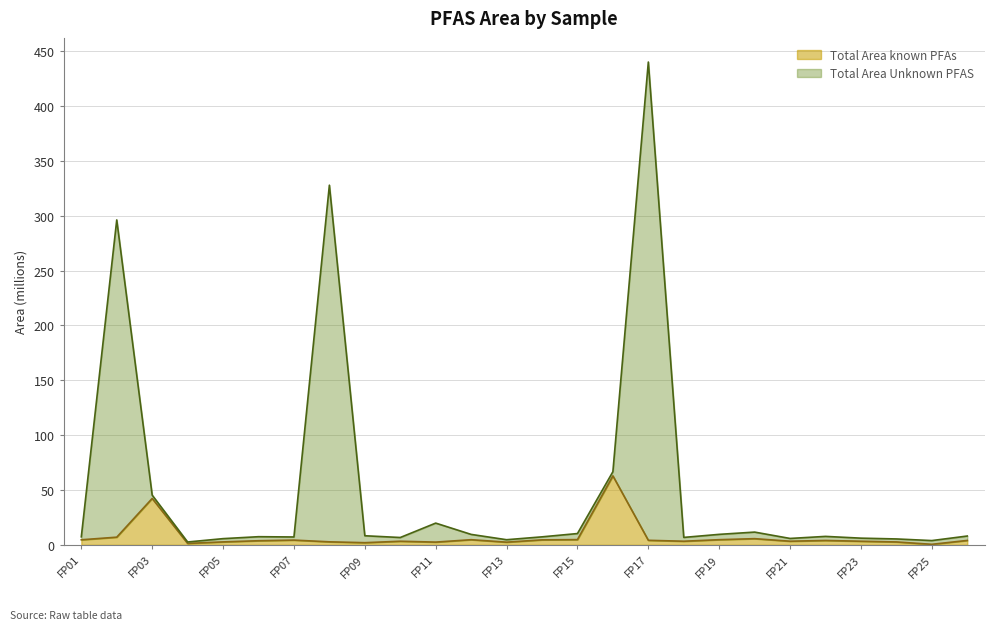

At which category is the sum across all series the highest?

FP17